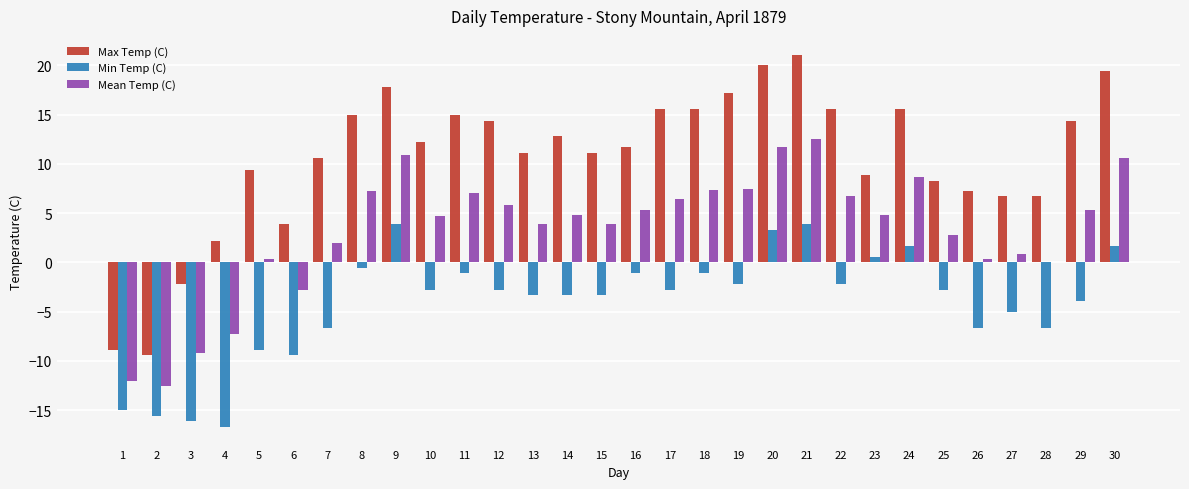

What are all the series names shown in the legend?

Max Temp (C), Min Temp (C), Mean Temp (C)